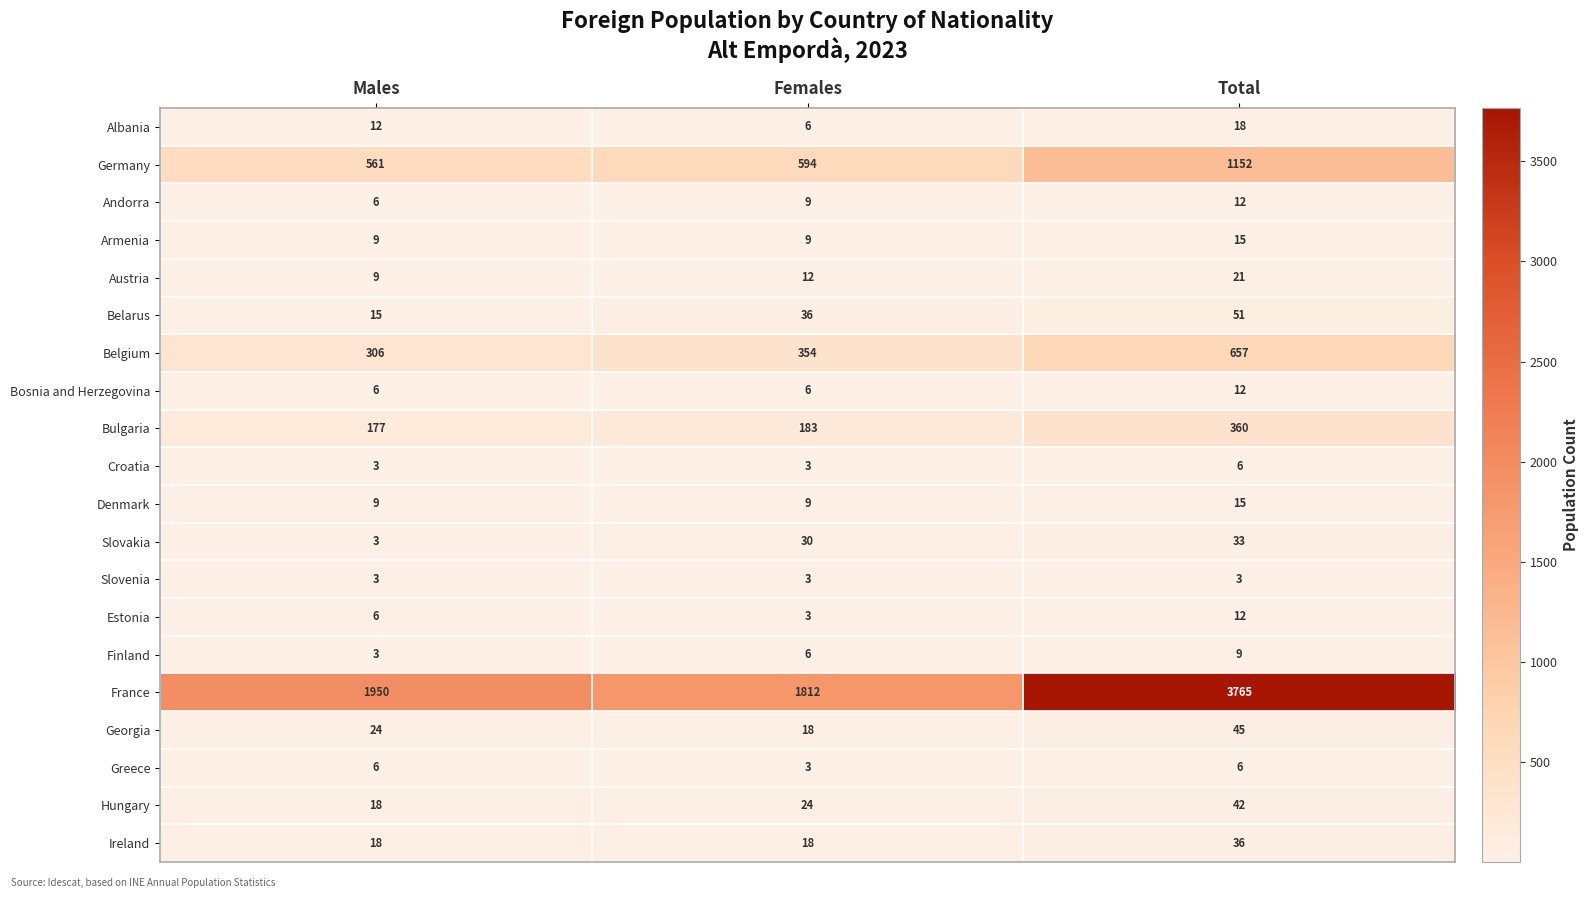

Which category has the highest value across all series?

Total